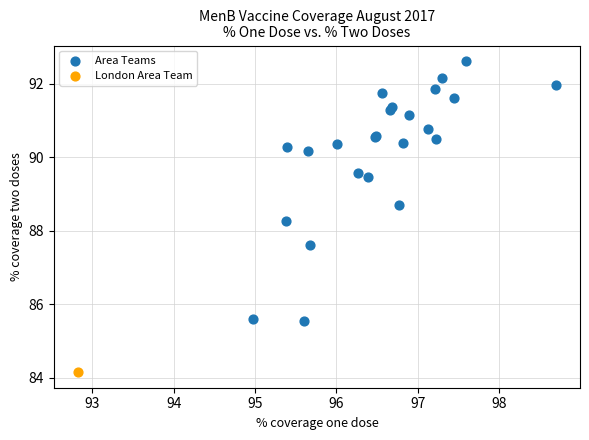

What are all the series names shown in the legend?

Area Teams, London Area Team